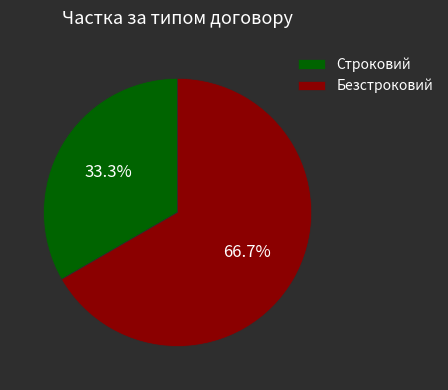

Which has a higher value, Безстроковий or Строковий?

Безстроковий